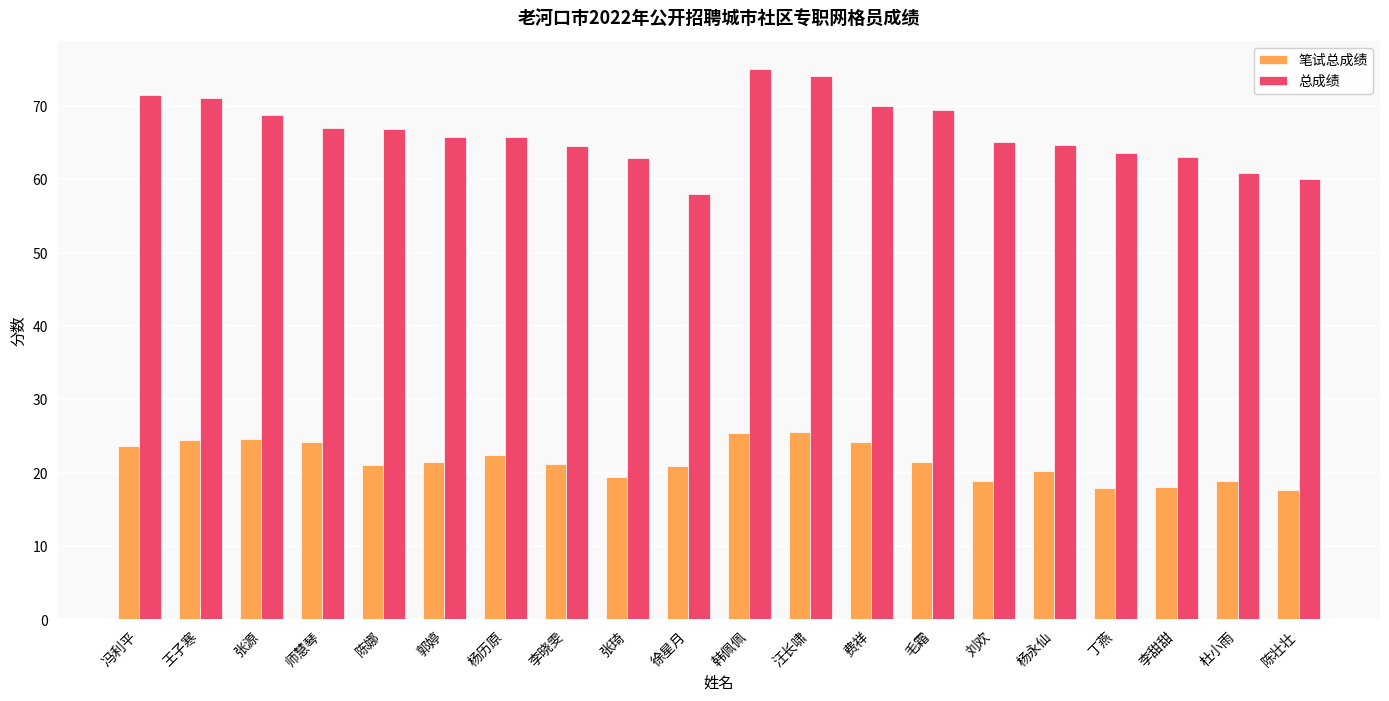

How many categories are shown in the chart?

20